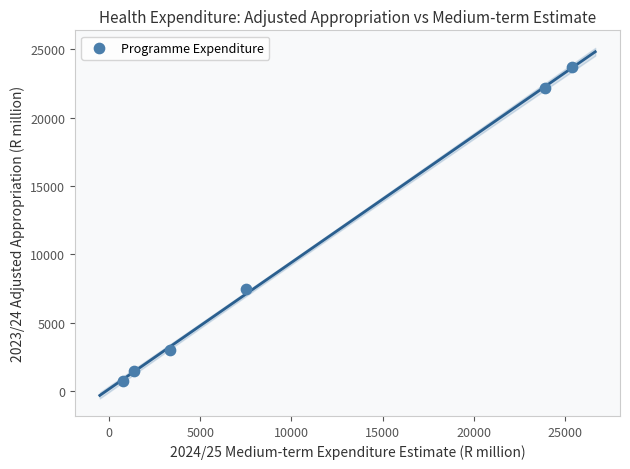

What is the range of X values (max minus min)?

24626.7